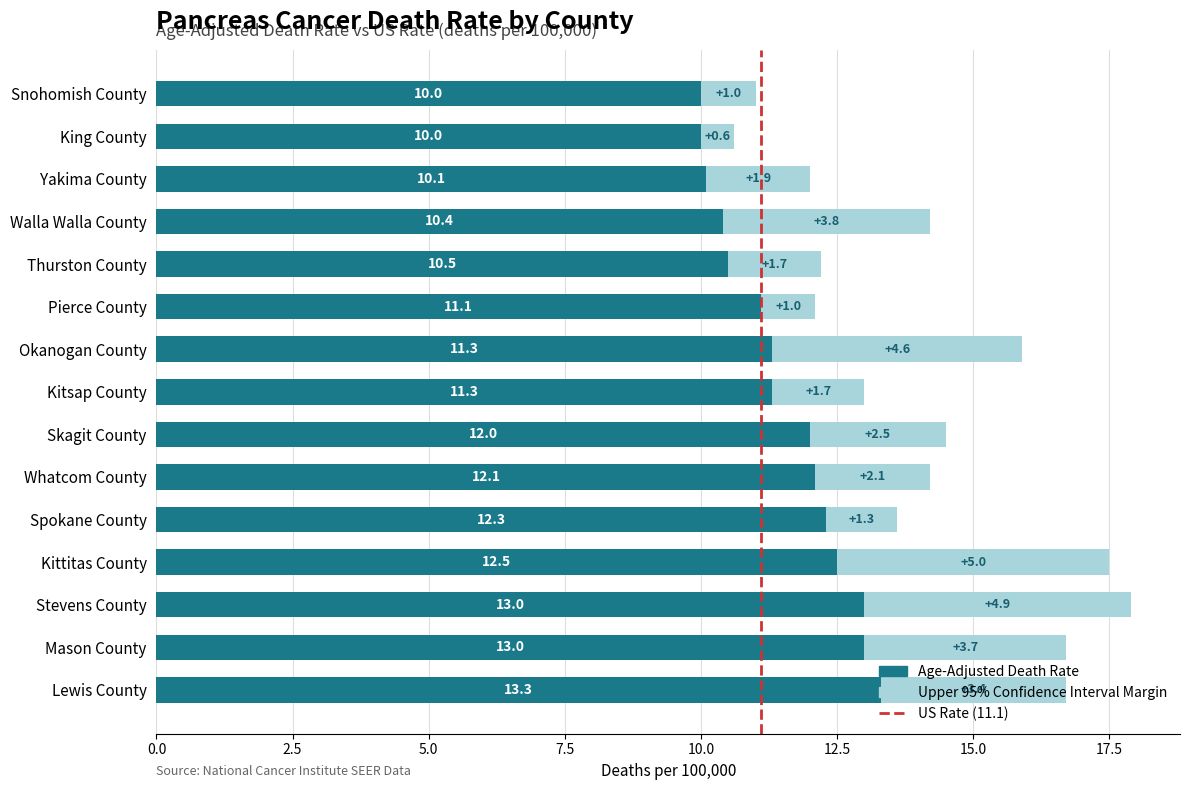

What is the total value across all series at Yakima County?

12.0